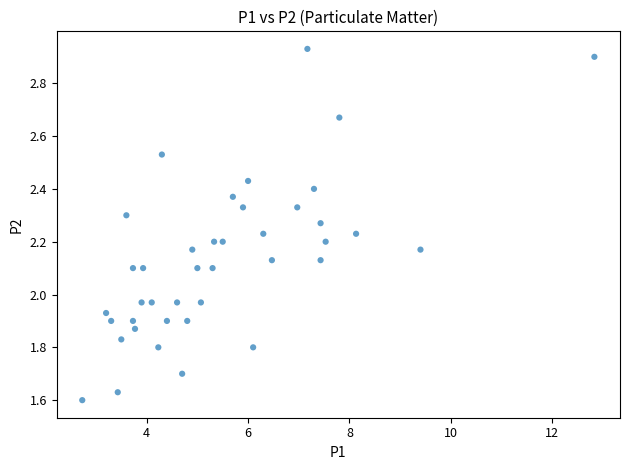

What is the range of X values (max minus min)?

10.1